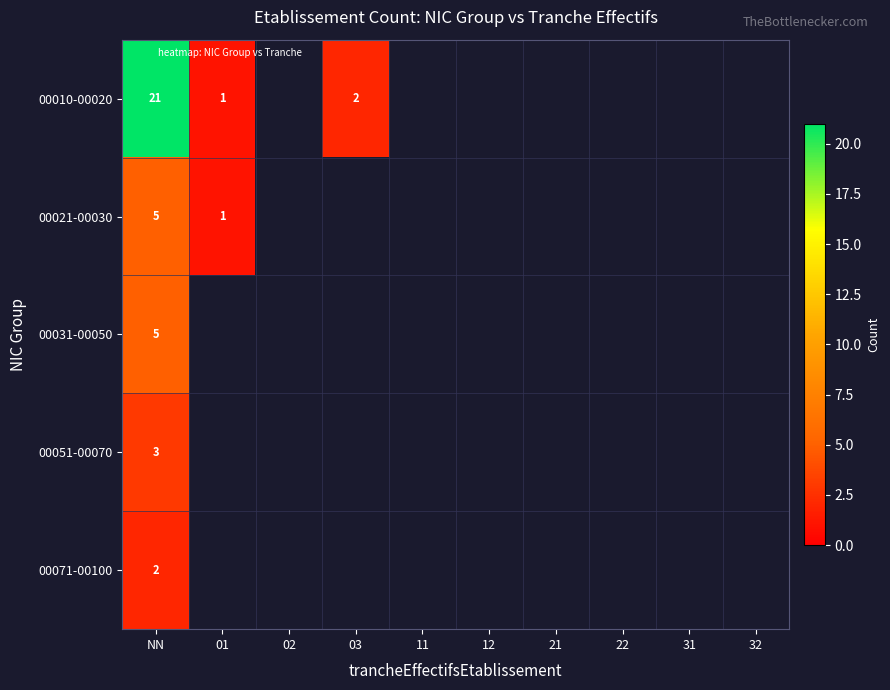

What is the difference between the maximum and minimum values in the 00010-00020 series?

20.0